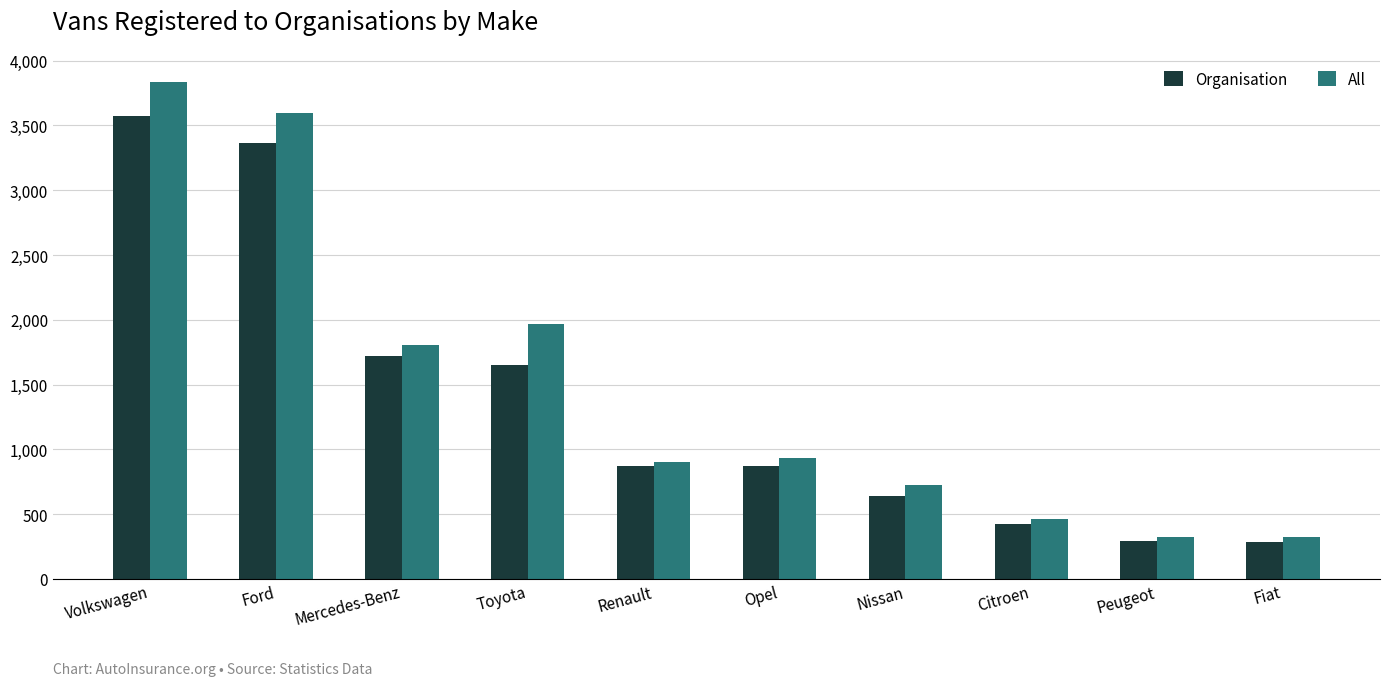

What are all the series names shown in the legend?

Organisation, All